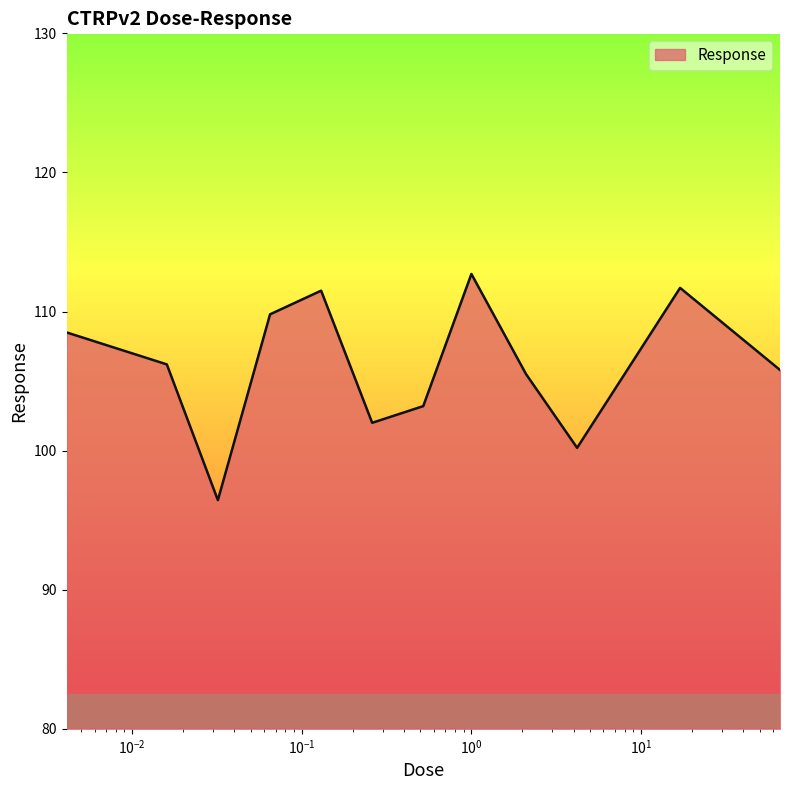

What is the greatest value displayed?

112.7